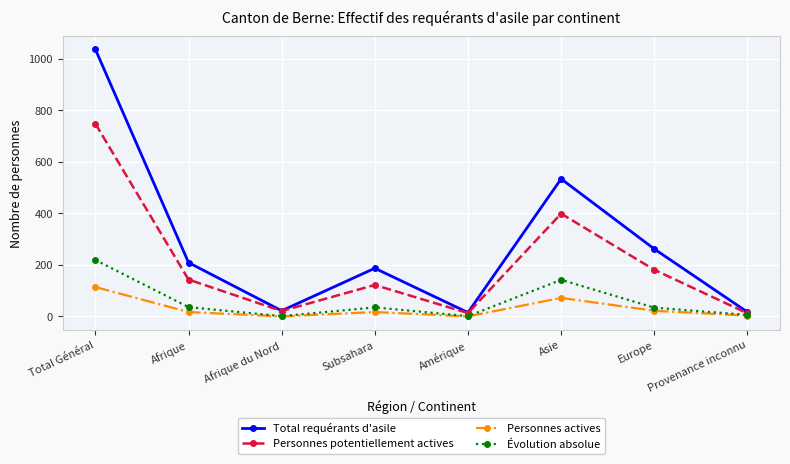

Where is the first local minimum for Évolution absolue?

Afrique du Nord